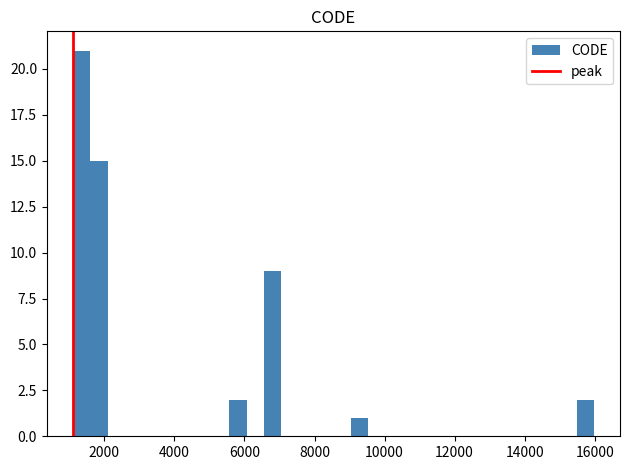

Around what value on the x-axis is the tallest bar? Give the approximate position of its centre, as read against the axis.

1400